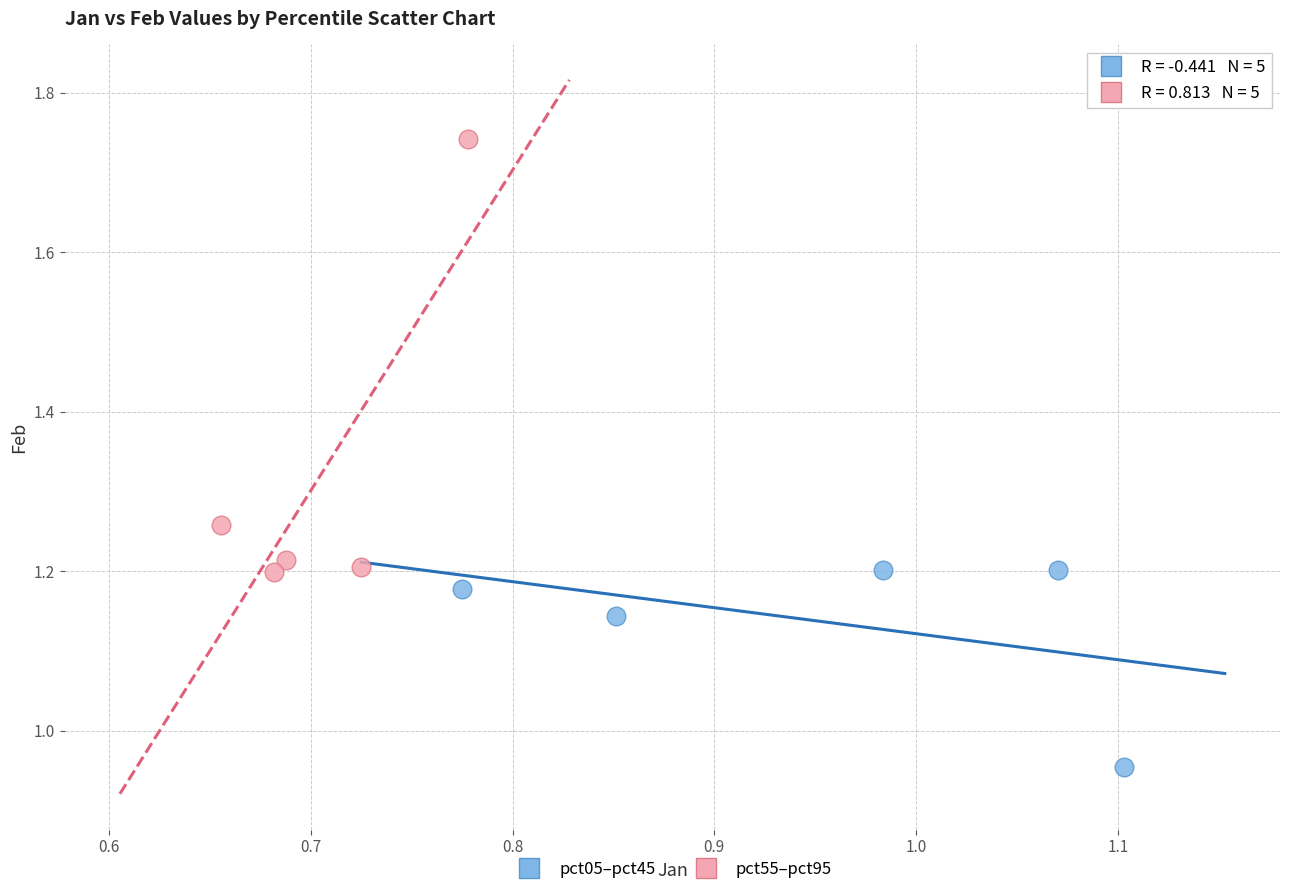

Which series contains the highest Y value?

pct55–pct95